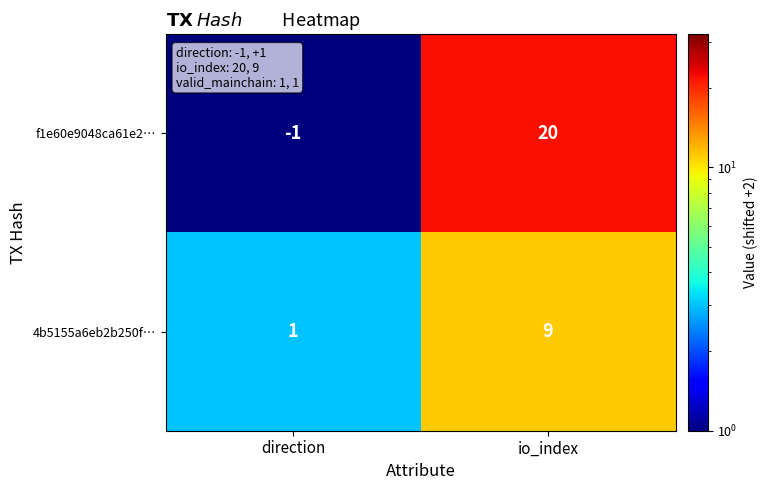

Reading left to right, transcribe all the data shown in this chart.

f1e60e9048ca61e2…: -1	20
4b5155a6eb2b250f…: 1	9